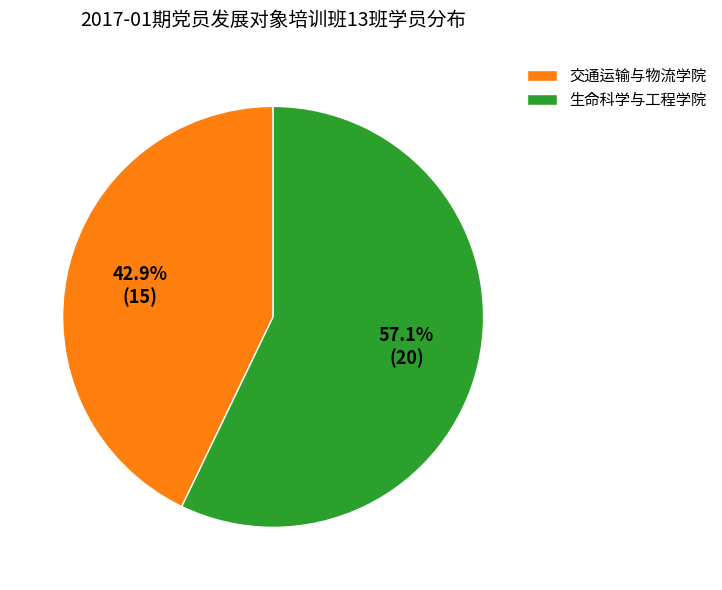

True or false: 交通运输与物流学院 accounts for 43% of the total.

True